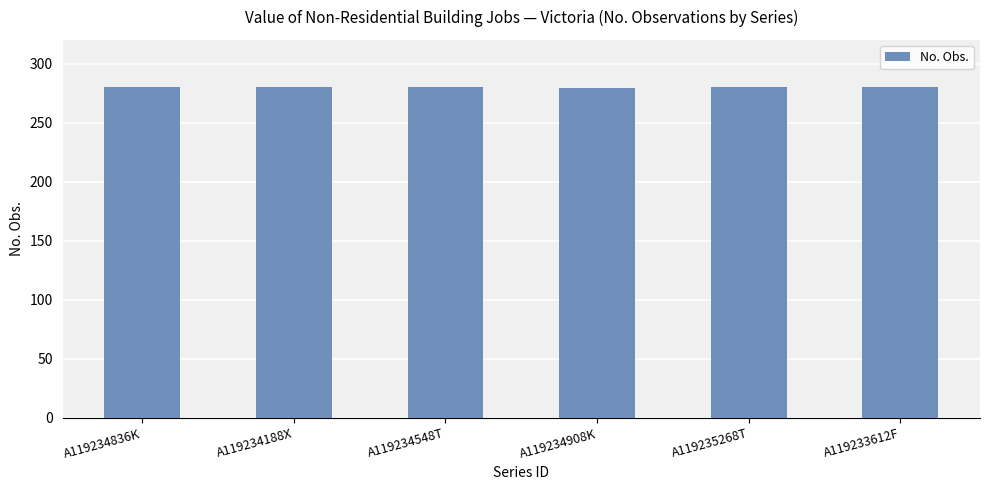

True or false: the data shows 280 at A119234188X.

True